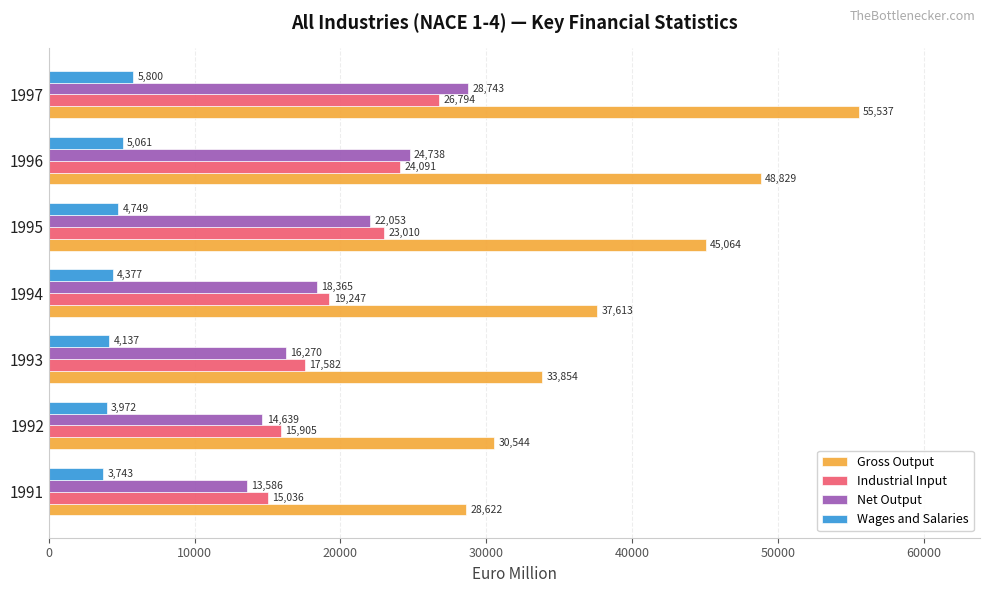

What is the difference between the Industrial Input values at 1996 and 1992?

8186